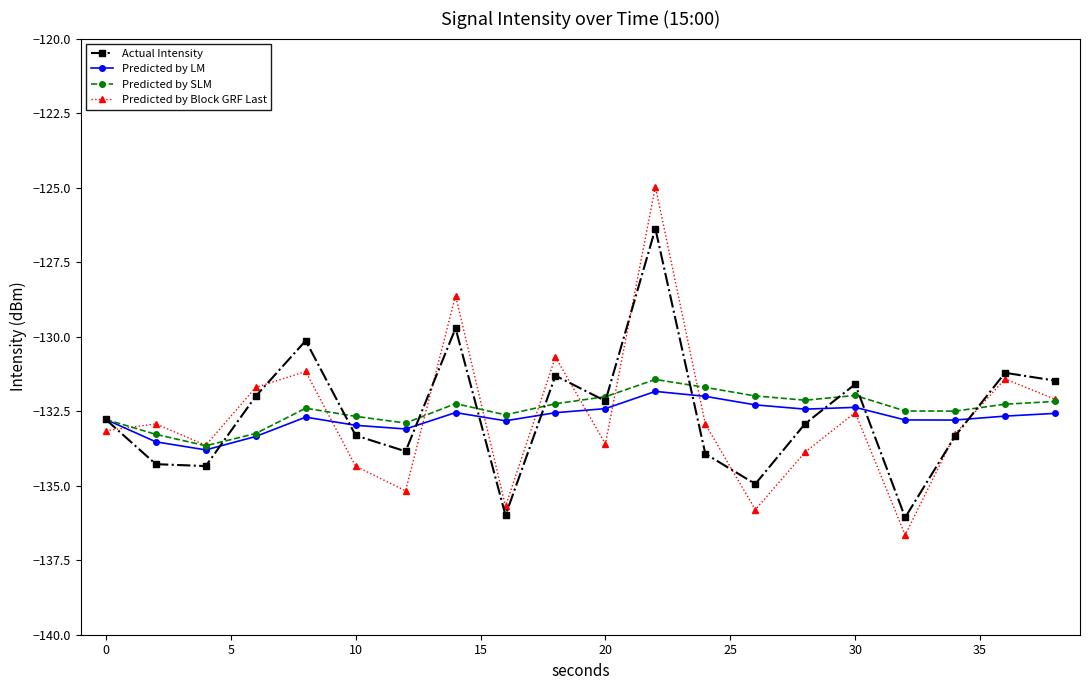

How many data points in Predicted by Block GRF Last are above -132?

6